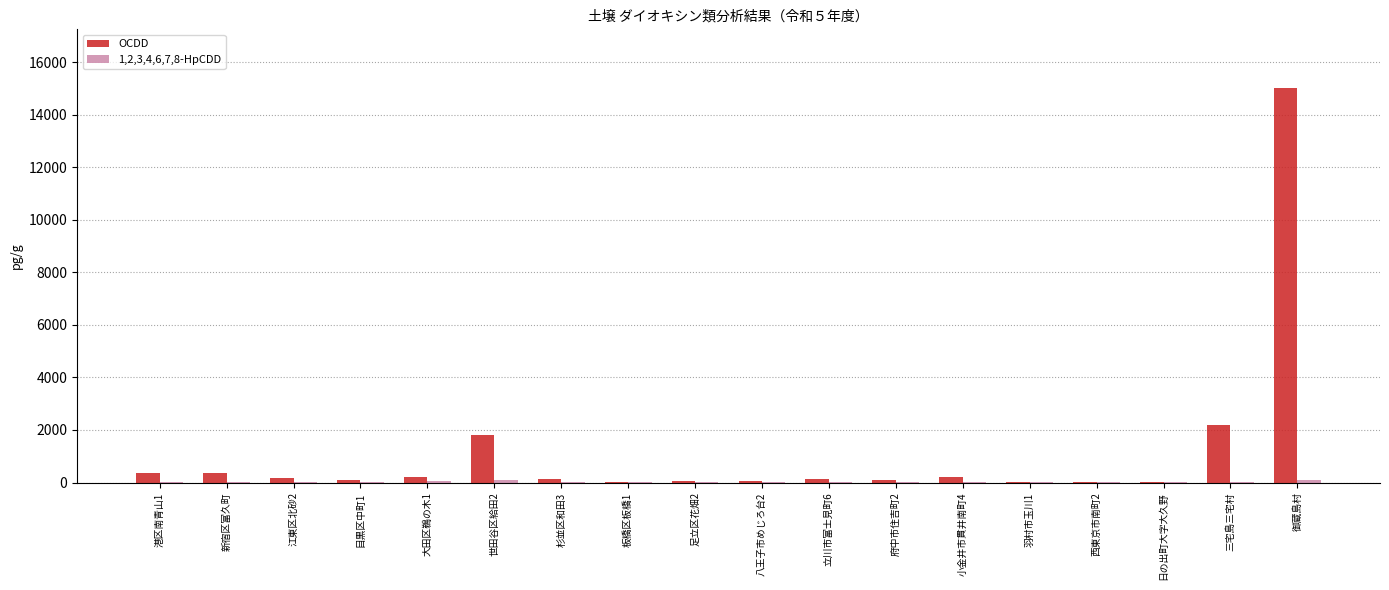

What is the approximate value of OCDD at 世田谷区給田2?

1800.0